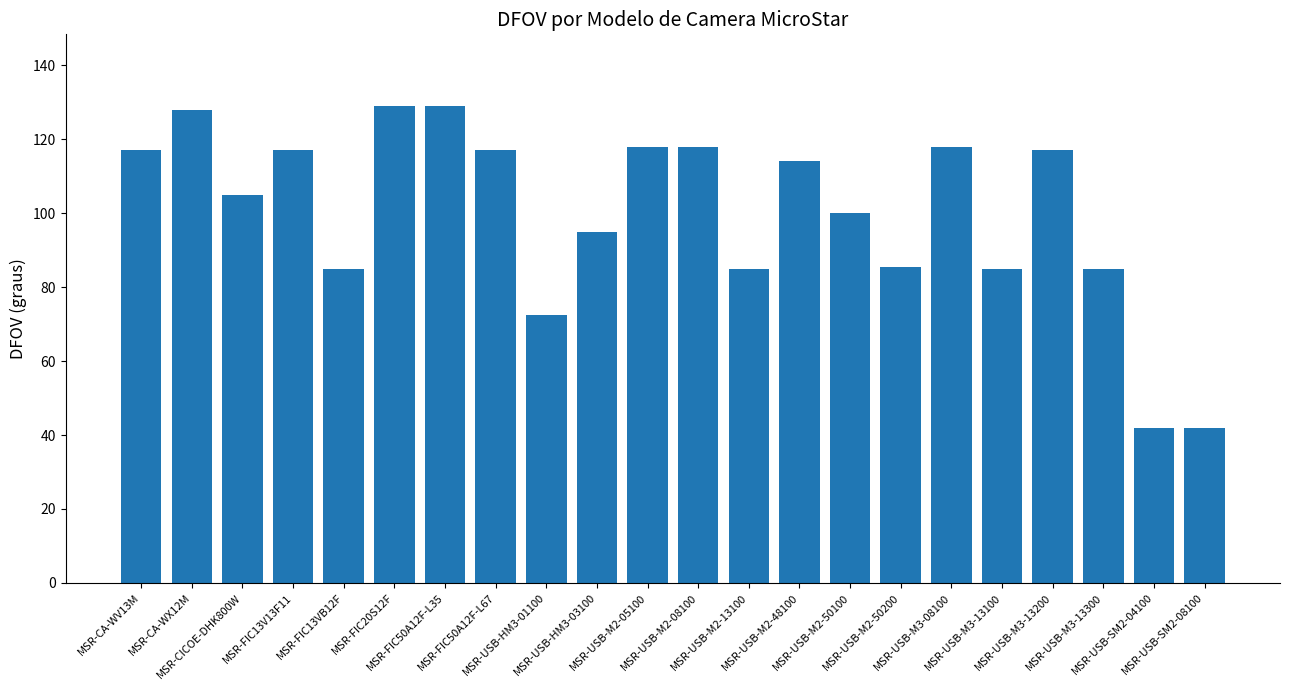

Count the number of categories in the chart.

22